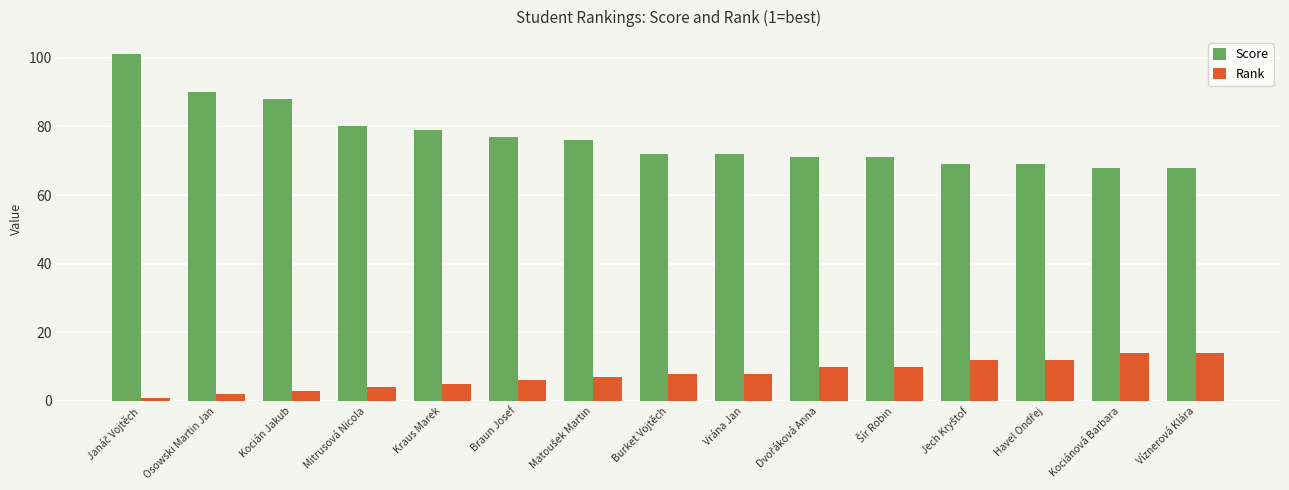

What is the maximum value shown in the chart?

101